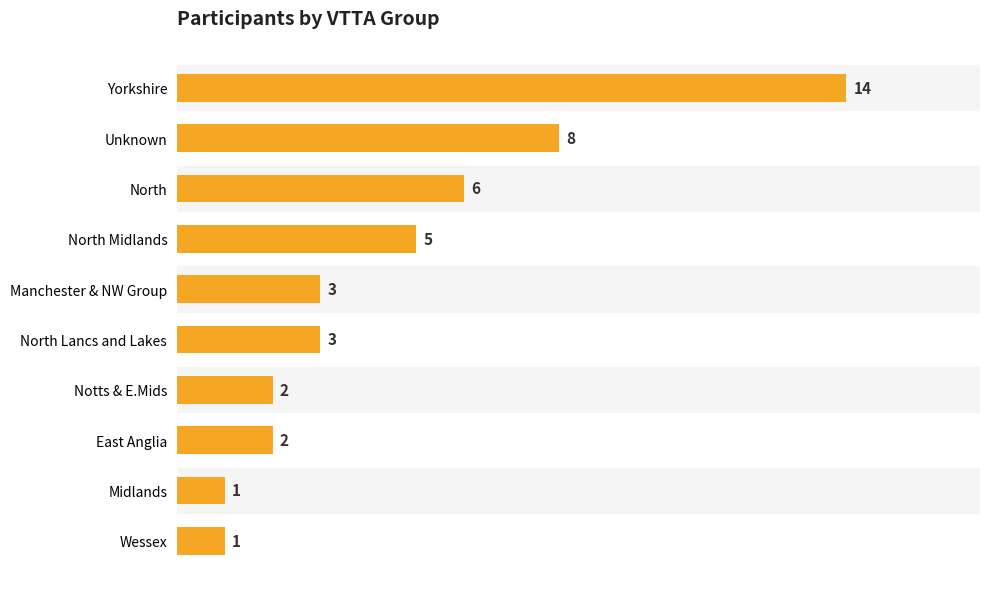

How many series are shown in this chart?

1